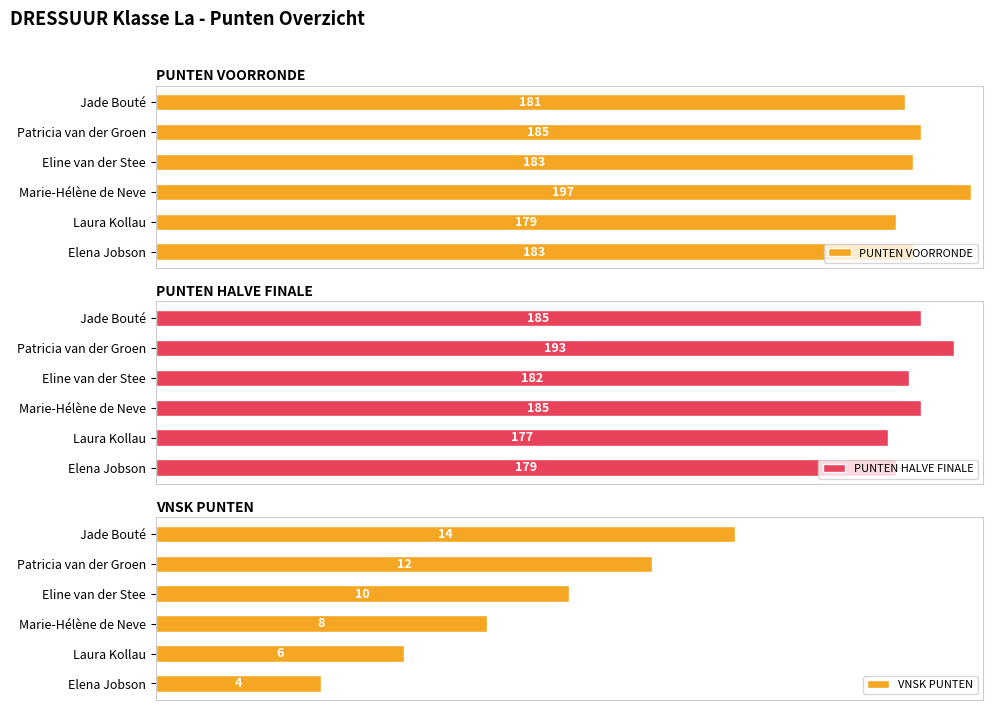

Is it true that VNSK PUNTEN equals 12 at 1?

True